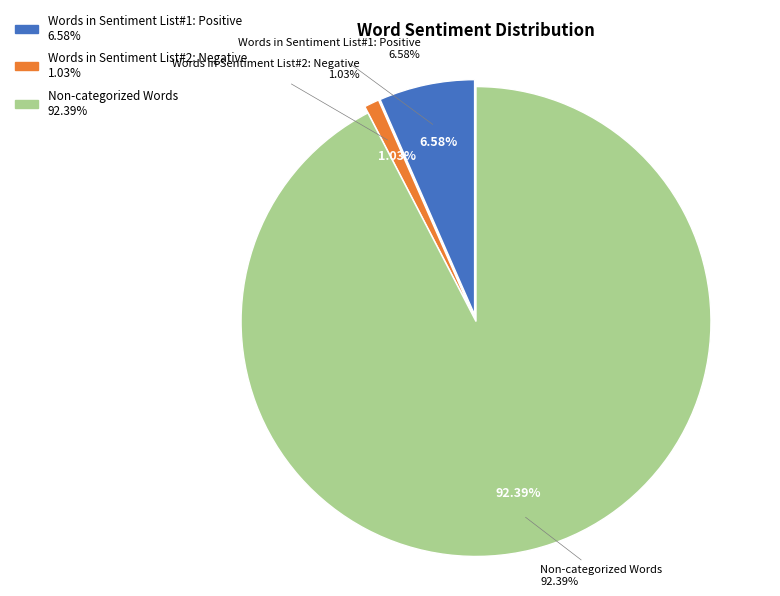

Approximately how many times larger is the value at Non-categorized Words compared to Words in Sentiment List#2: Negative?

89.8